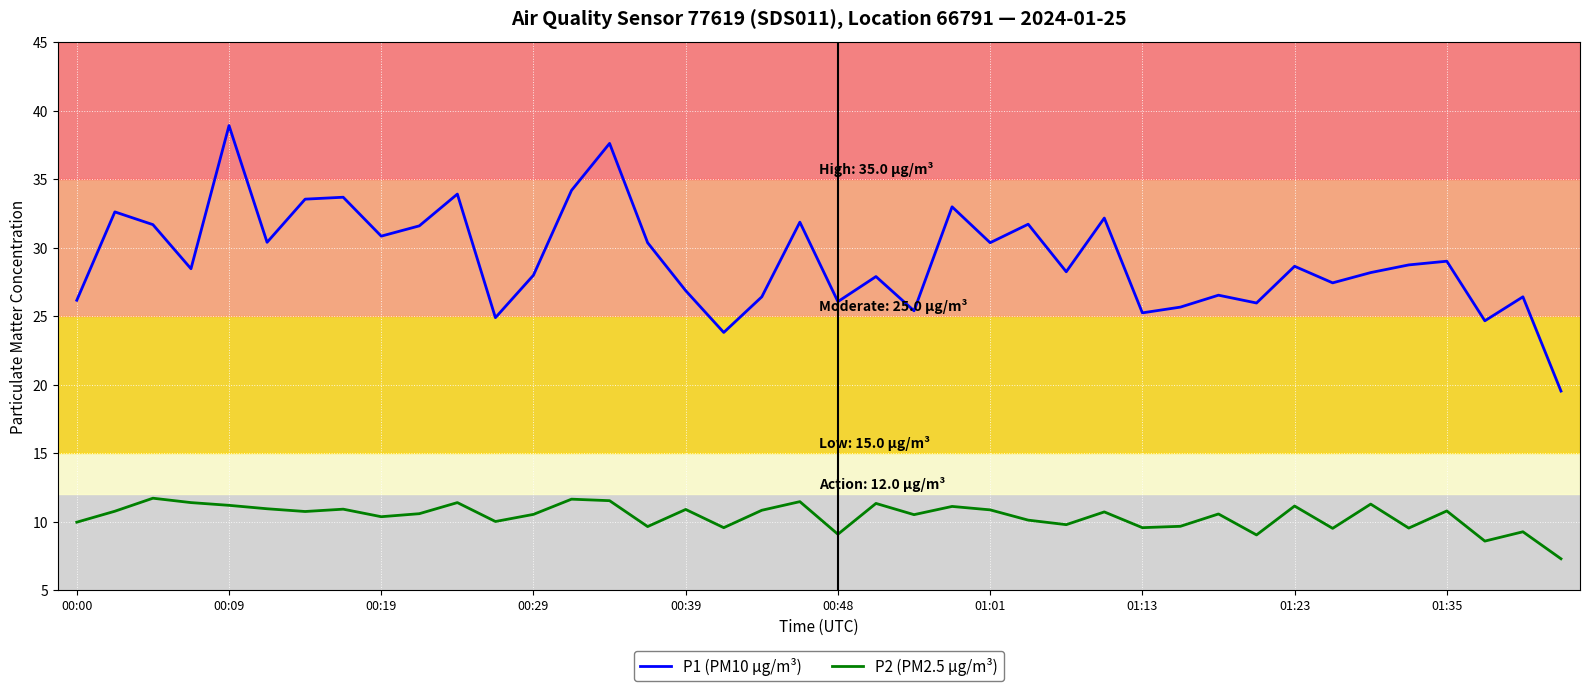

What is the difference between the second highest and second lowest values in the P2 (PM2.5 µg/m³) series?

3.1